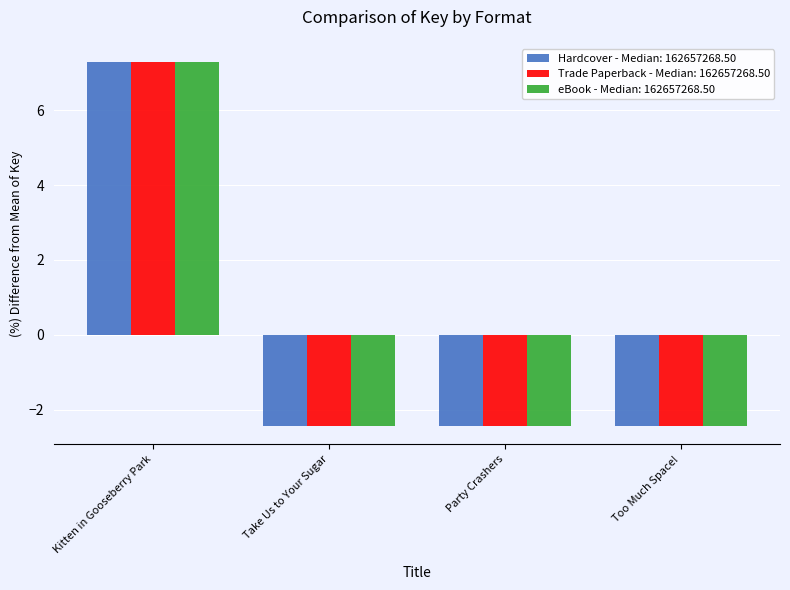

What is the smallest value displayed?

-2.4